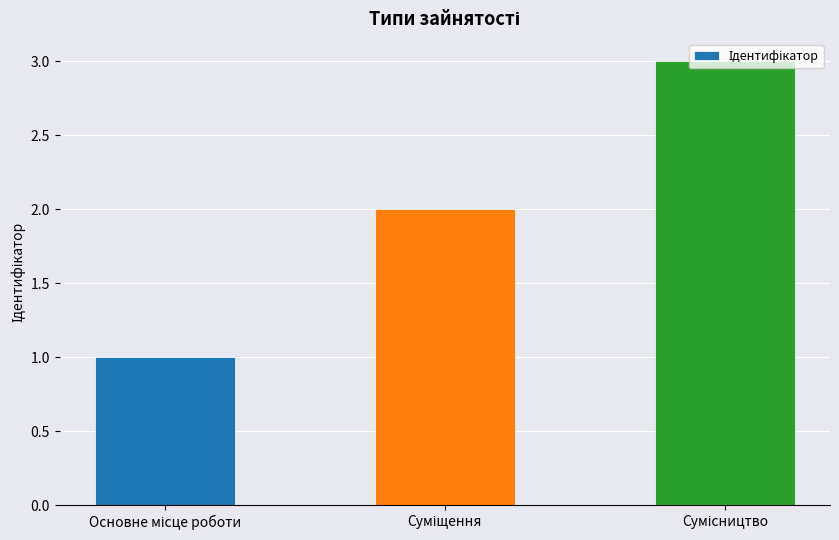

What is the sum of all values?

6